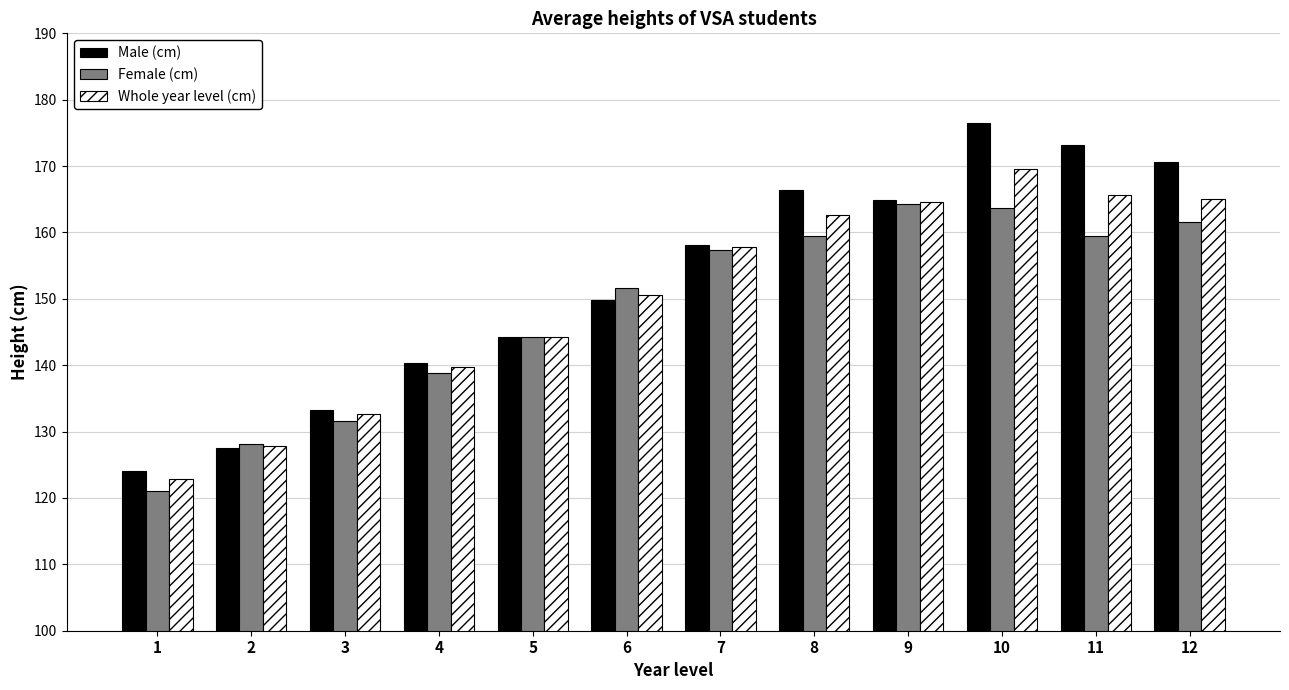

At 6, list the series in order from largest to smallest.

Female (cm), Whole year level (cm), Male (cm)